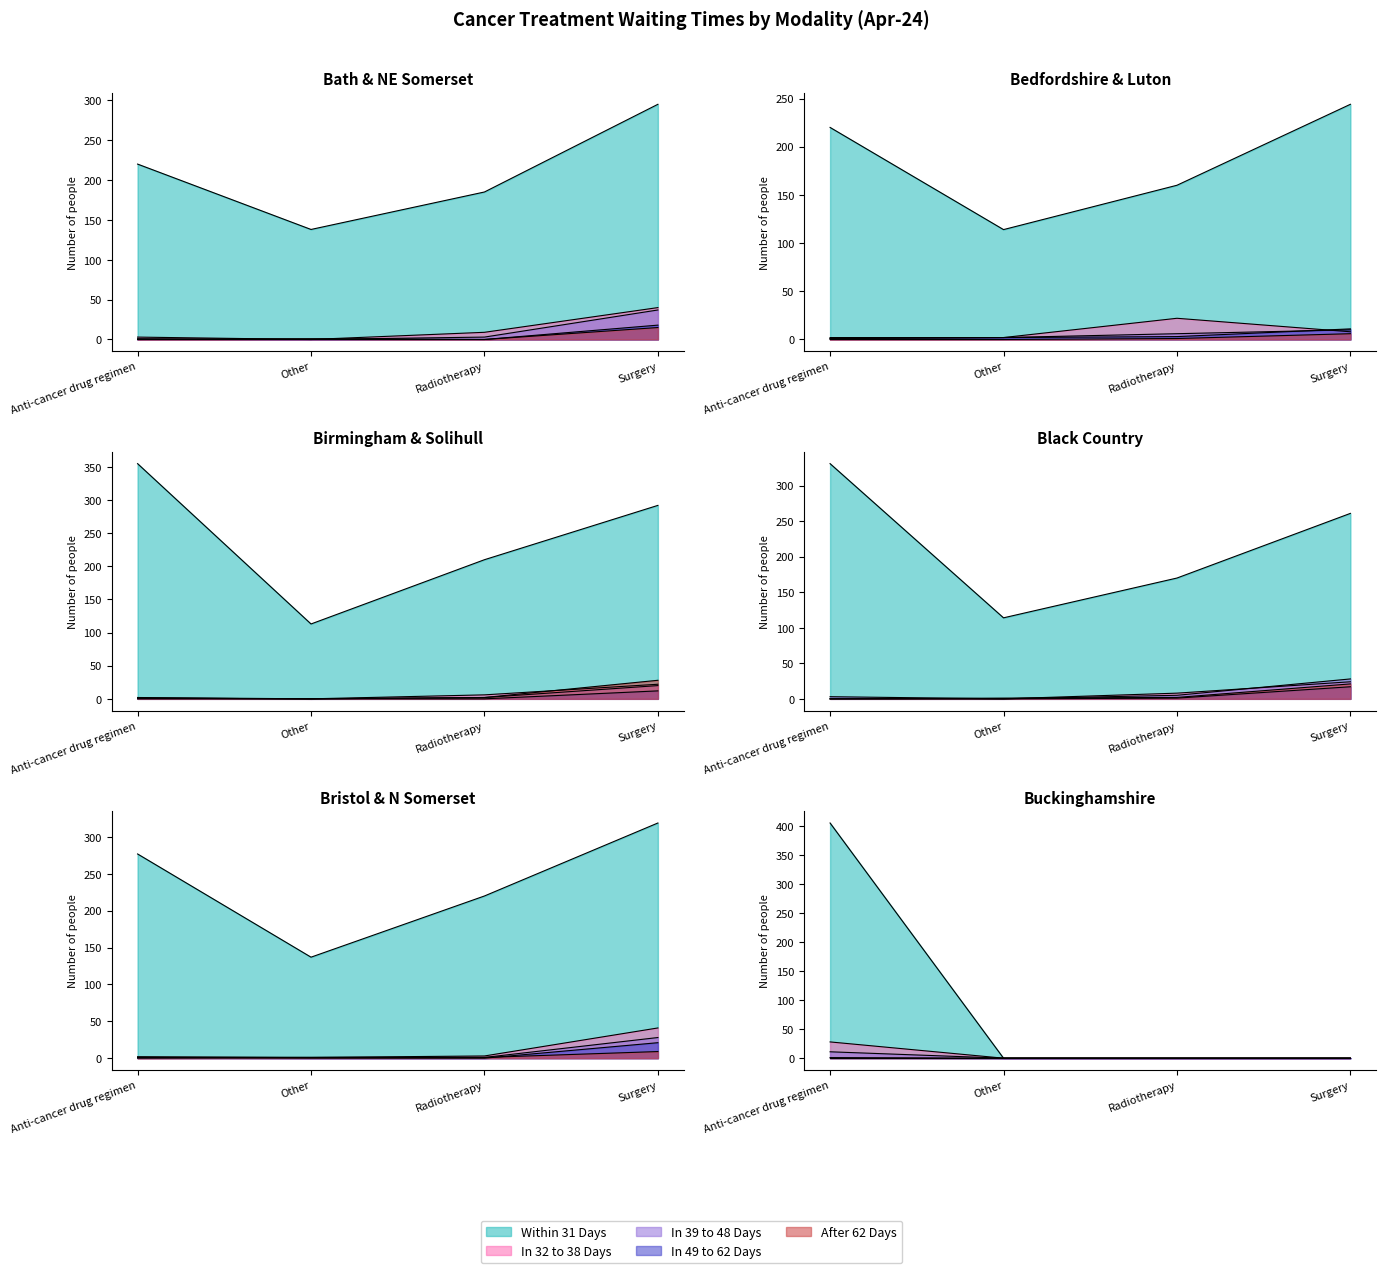

What is the spread (max minus min) of values at Surgery?

280